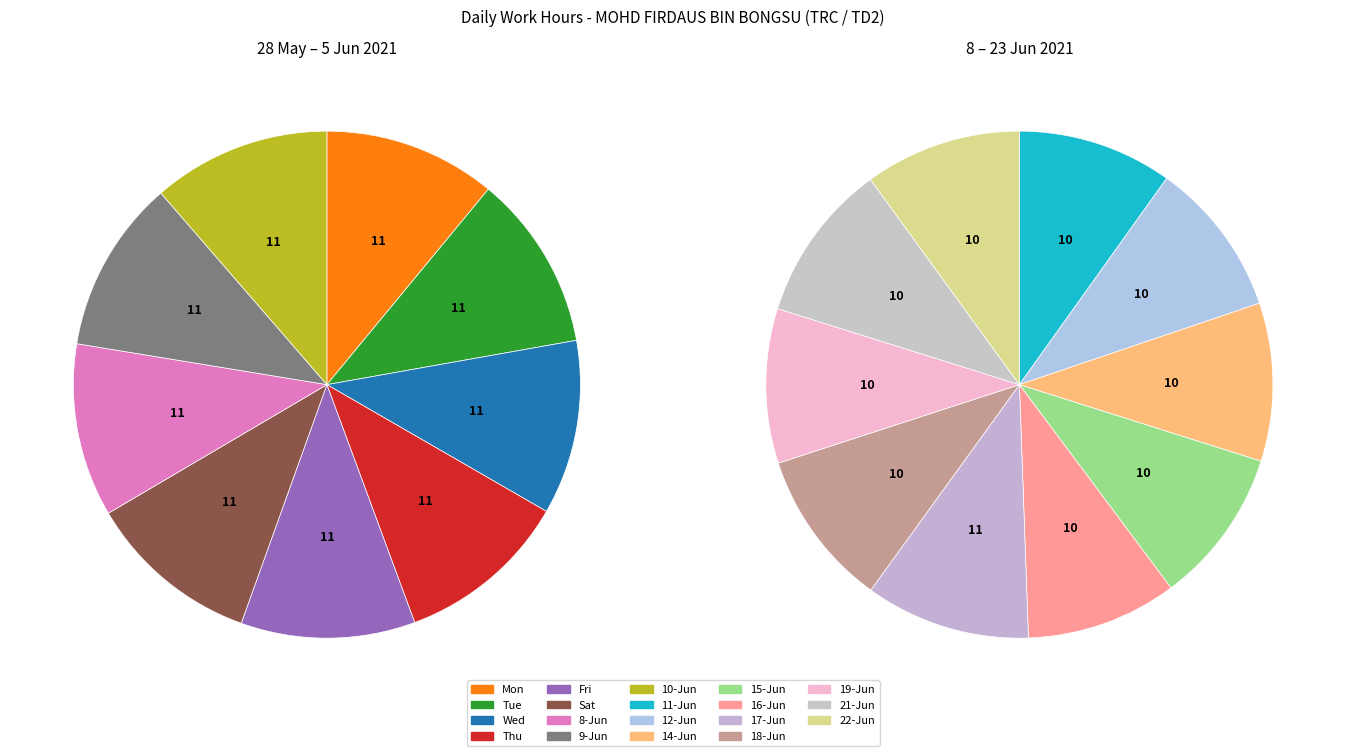

How much of the chart is everything except Wed?

94.7%